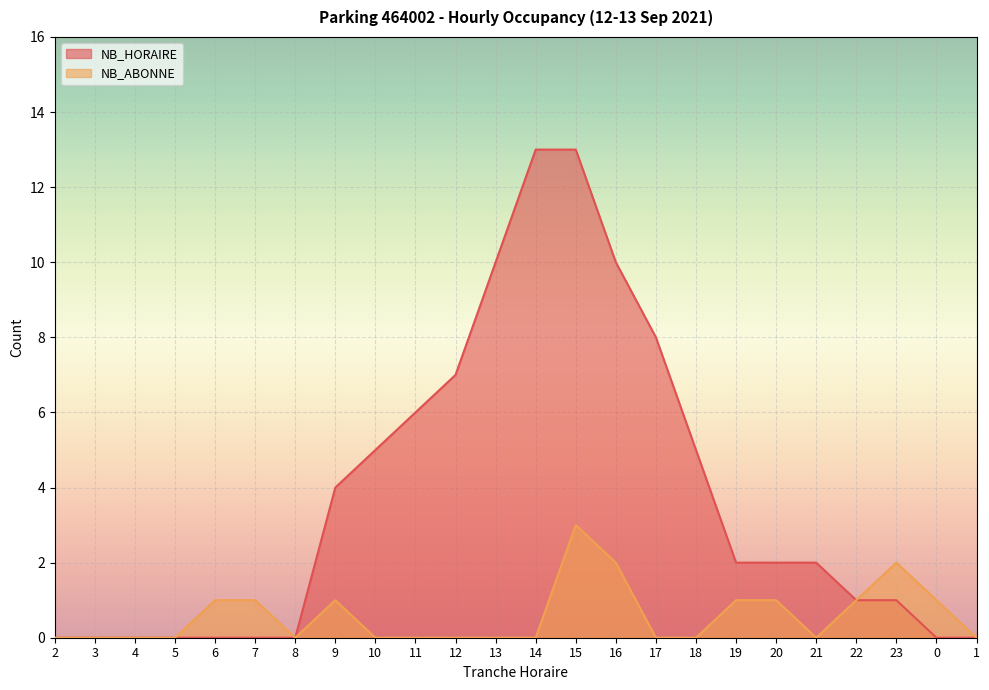

True or false: NB_HORAIRE and NB_ABONNE cross at least once.

False